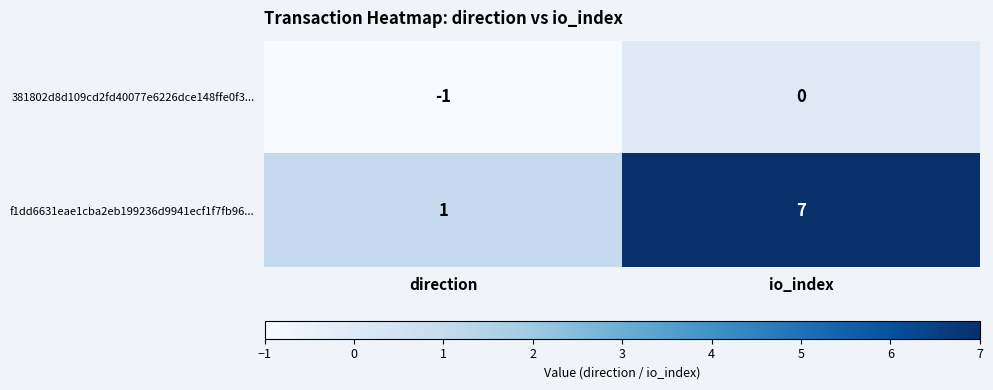

What is the sum of the f1dd6631eae1cba2eb199236d9941ecf1f7fb96... values at direction and io_index?

8